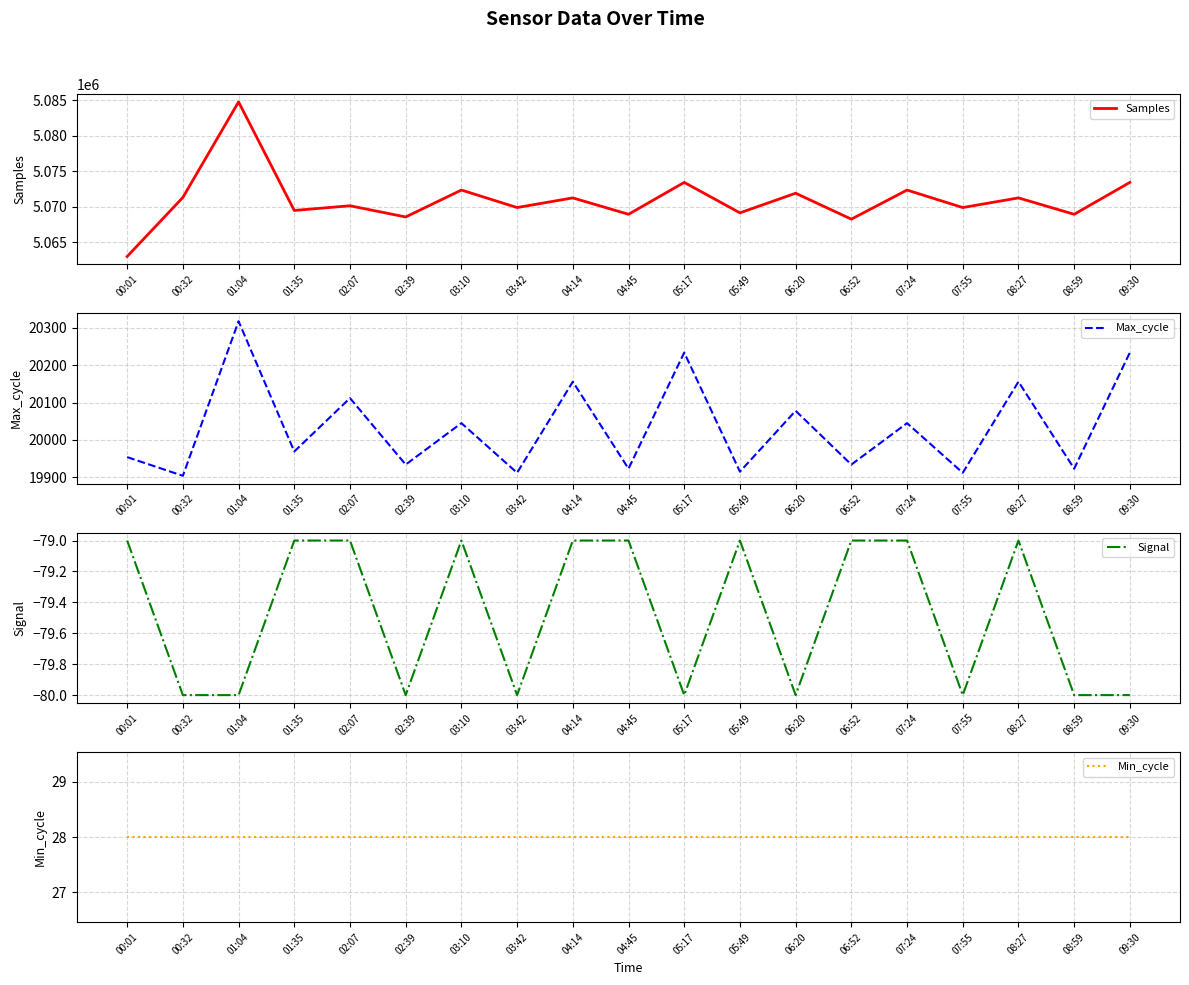

What is the approximate value of Max_cycle at 06:20?

20078